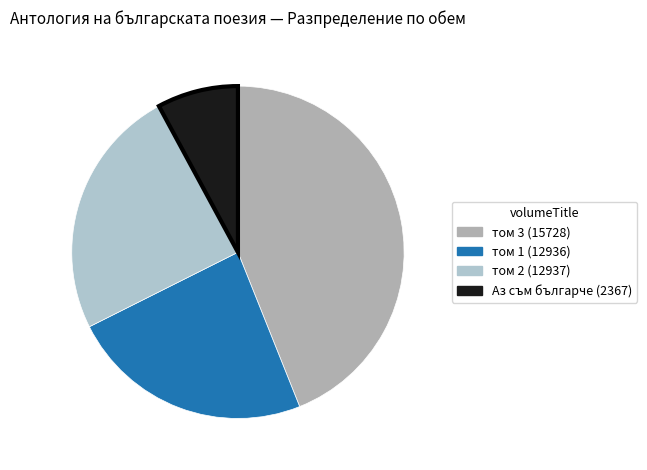

The том 1 (12936) slice represents 24% of the pie. True or false?

True